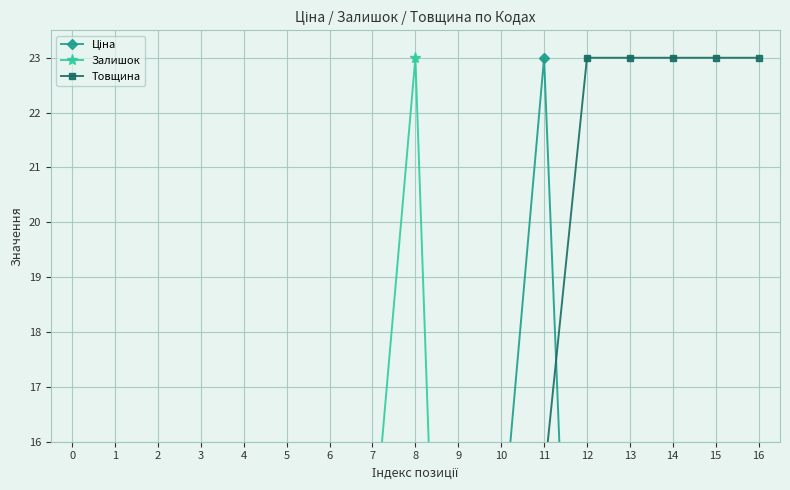

The value of Товщина at 9 is 9.8. True or false?

False